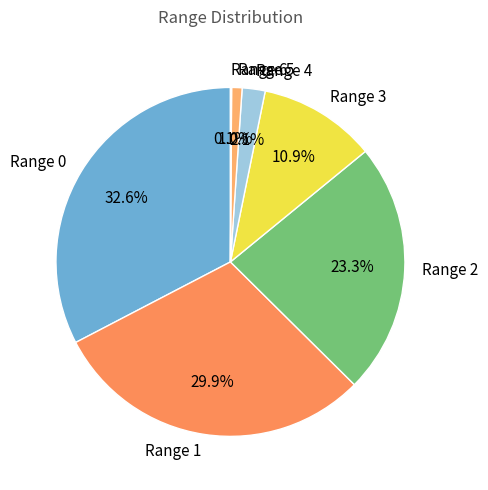

What portion of the pie excludes Range 5?

99.0%